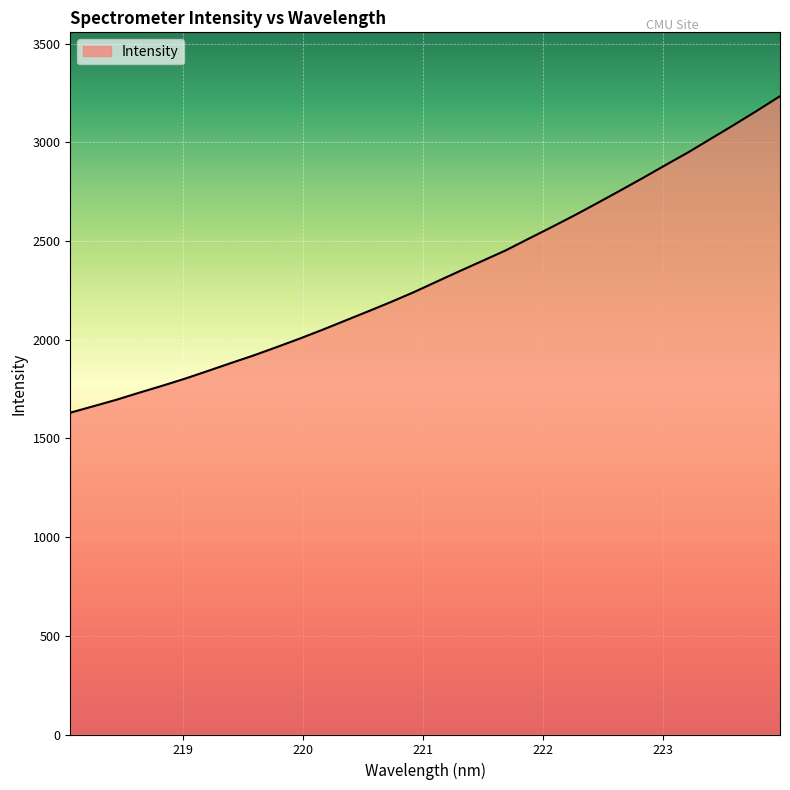

What is the maximum value shown in the chart?

3233.4